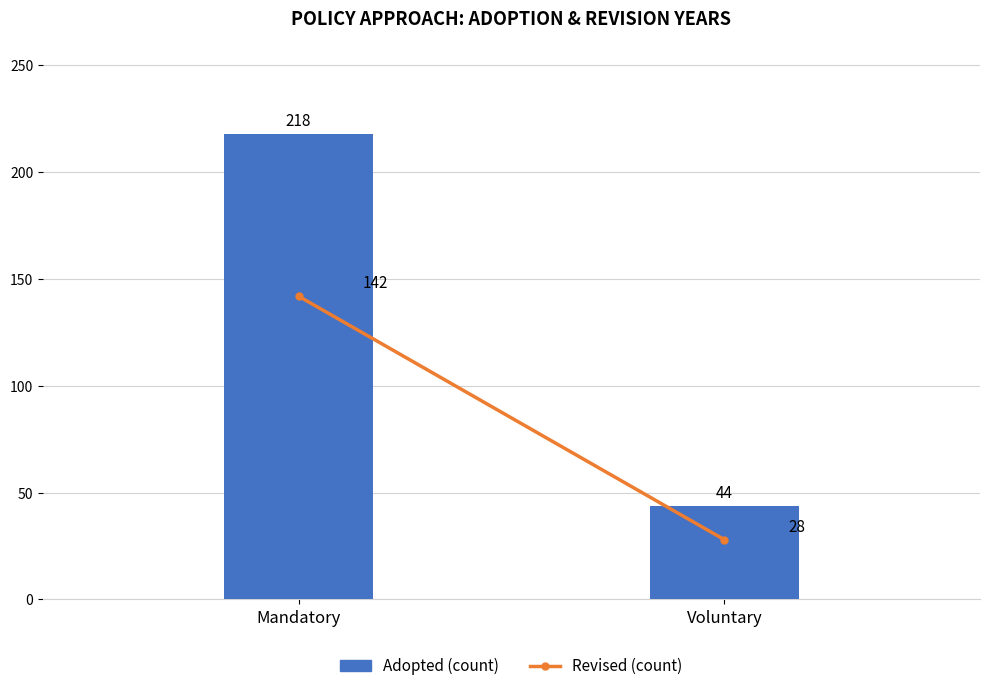

What value does the data have at Voluntary?

44